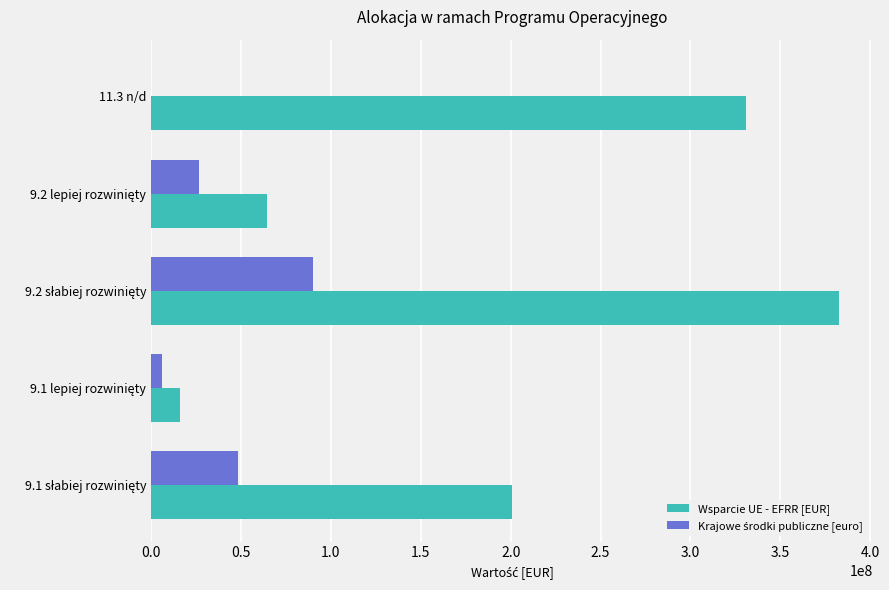

What is the maximum value for Wsparcie UE - EFRR [EUR]?

382342332